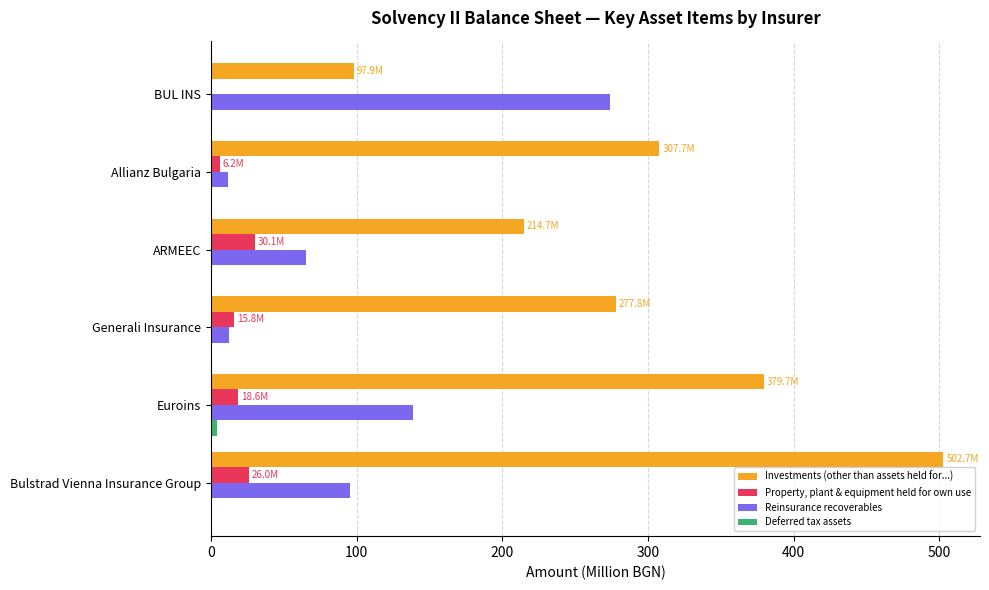

What is the maximum value shown in the chart?

502.7